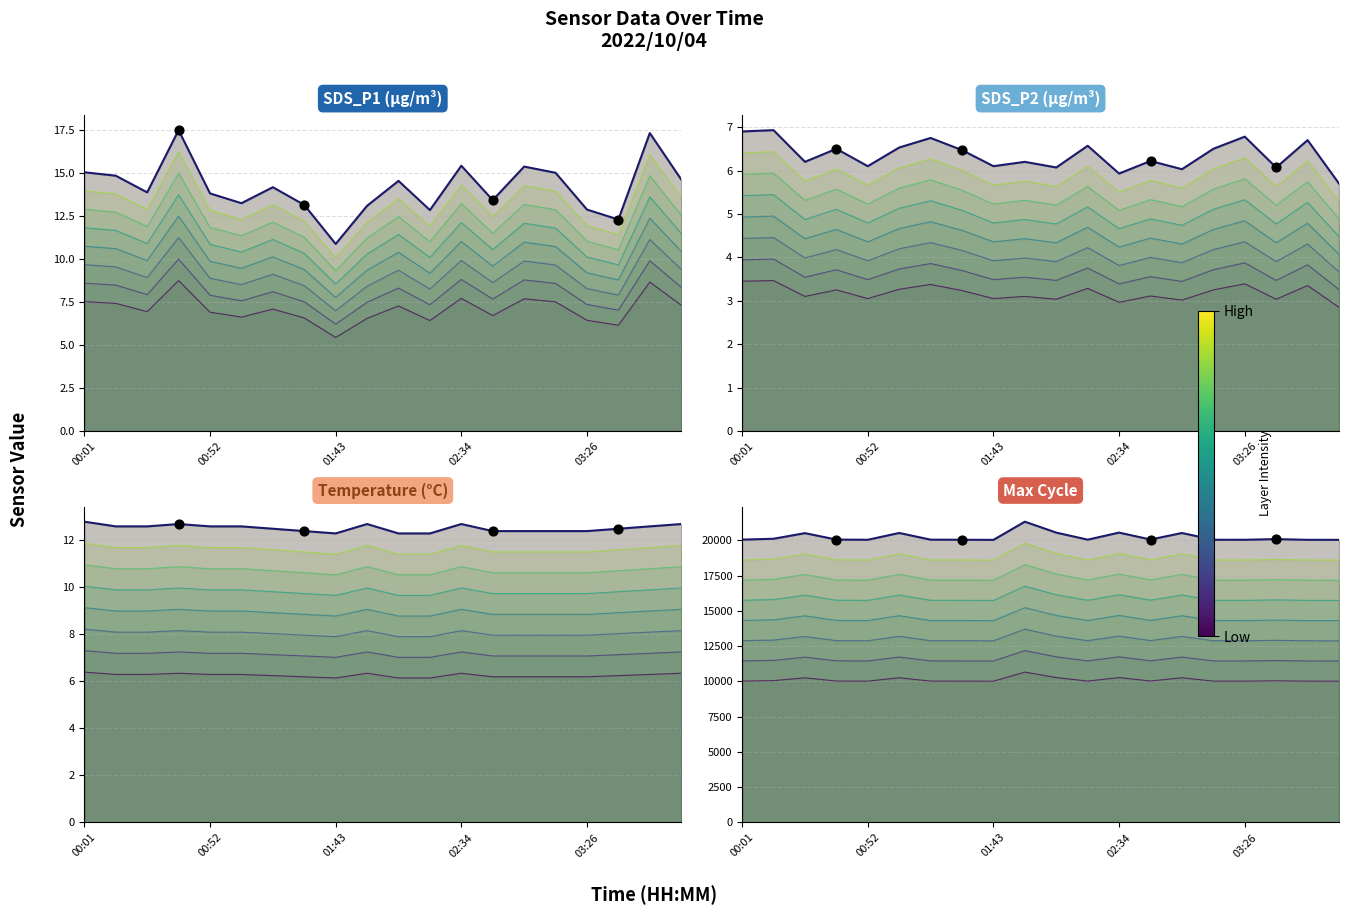

Which series has the largest total across all categories?

Max_cycle